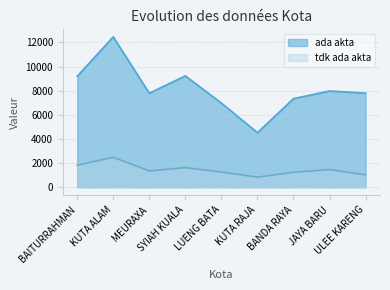

True or false: tdk ada akta has more than 0 points higher than both neighbors.

True